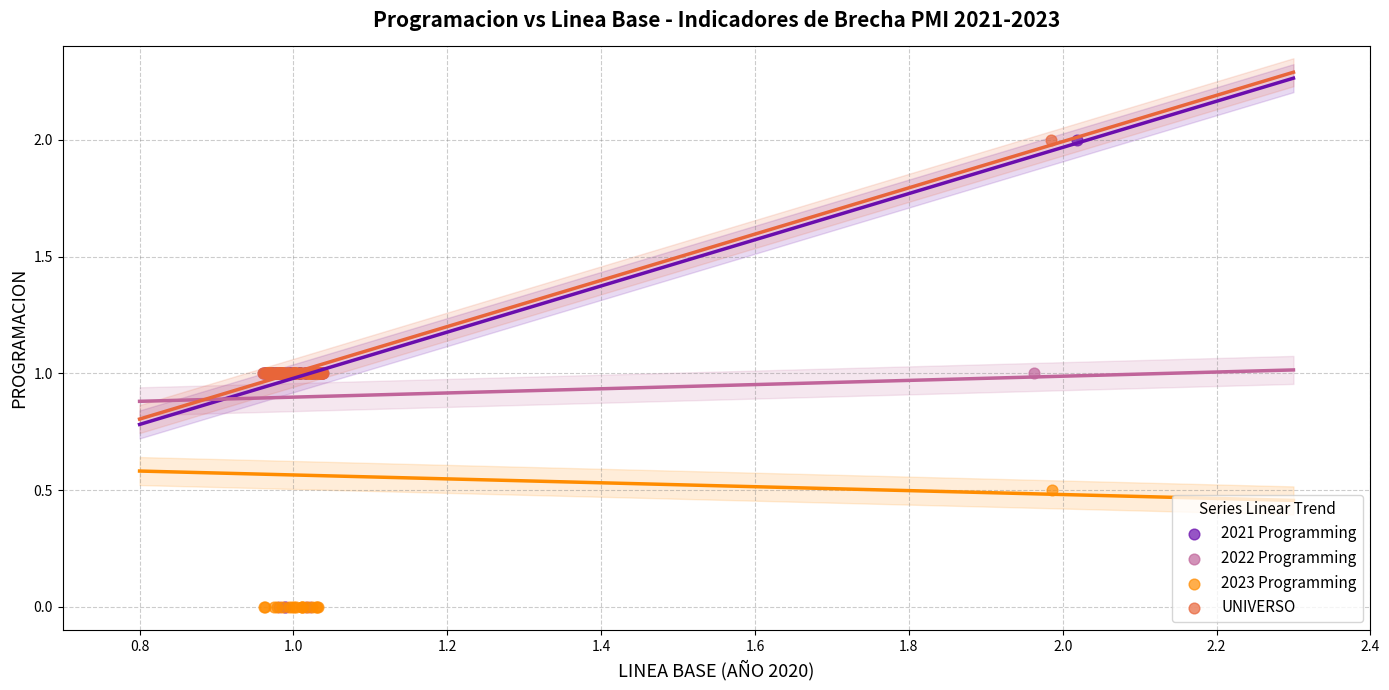

Which series has the widest spread of Y values?

2021 Programming